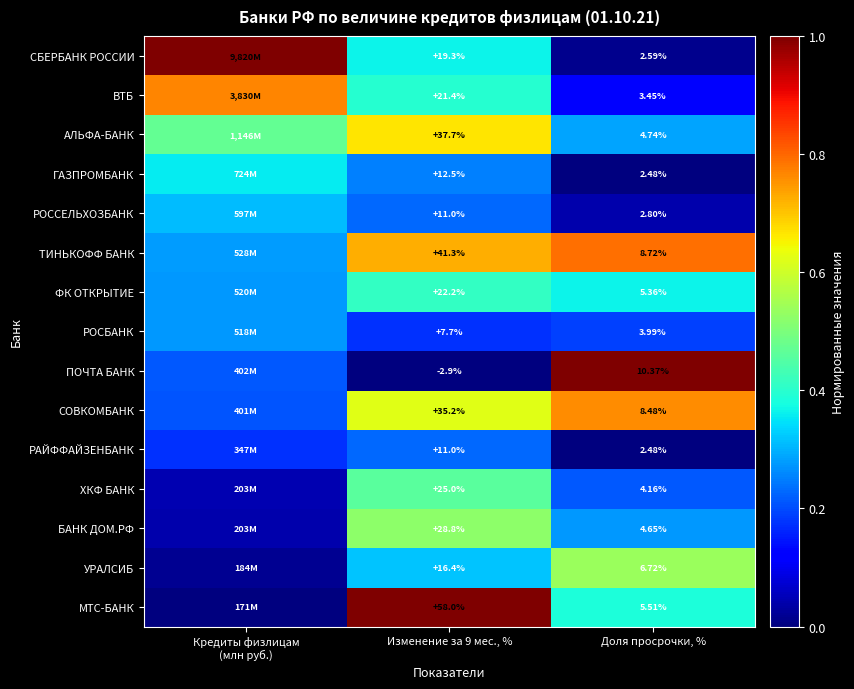

Is the value of ГАЗПРОМБАНК at Изменение за 9 мес., % greater than the value of ТИНЬКОФФ БАНК at Доля просрочки, %?

Yes